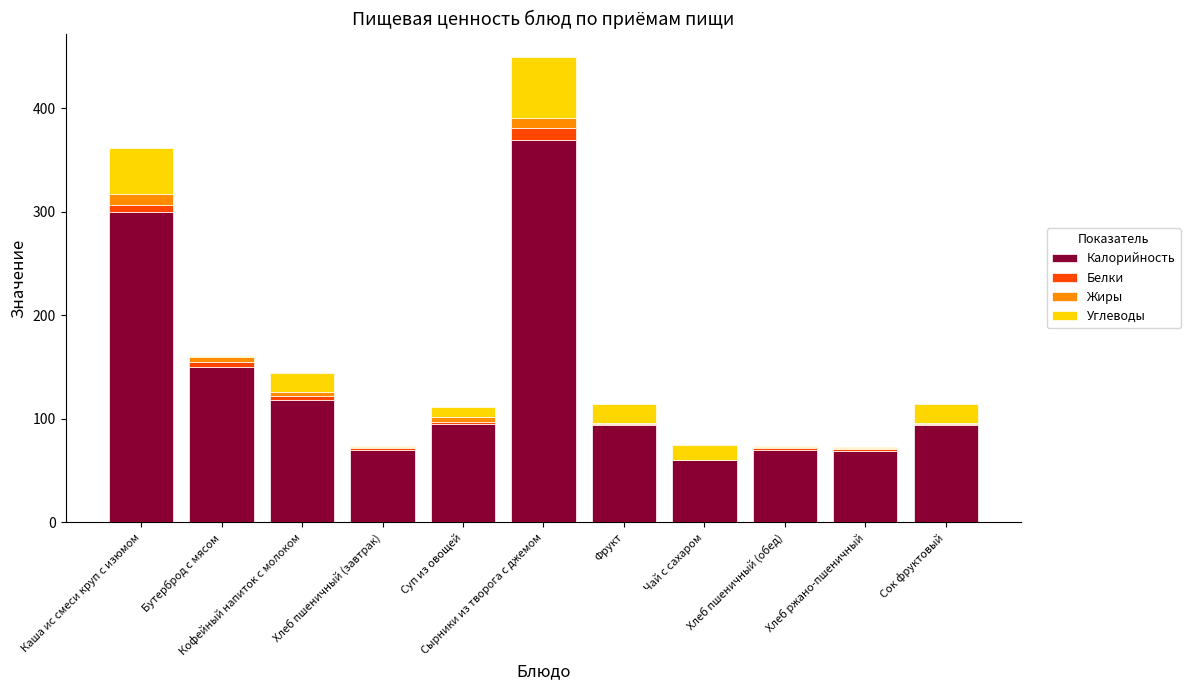

What is the sum of all Калорийность values?

1489.6